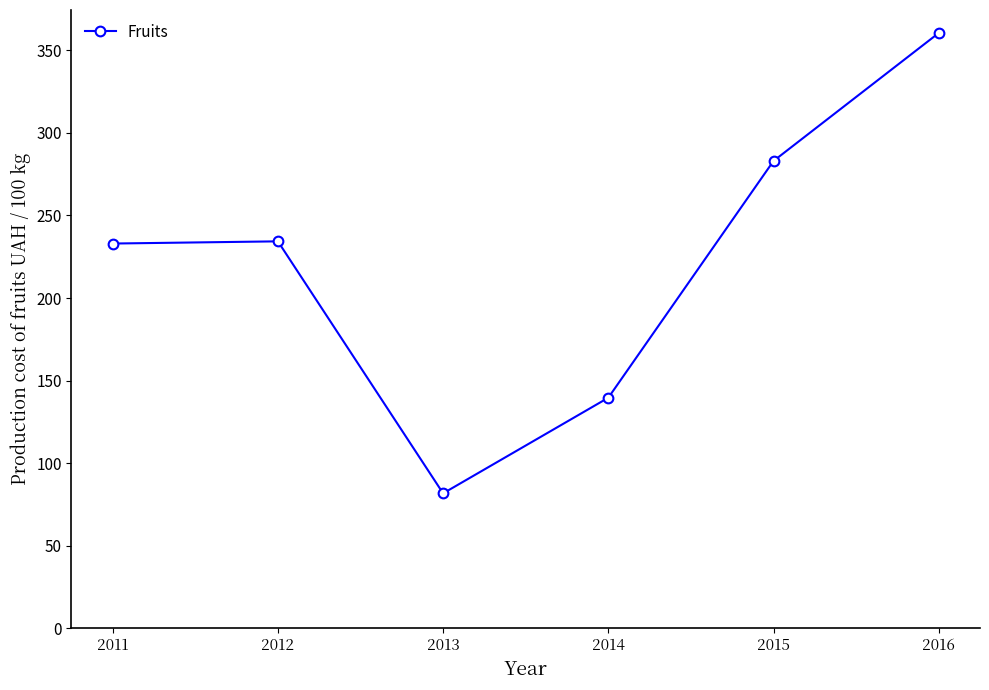

Is it true that the value at 2014 is 88.8?

False